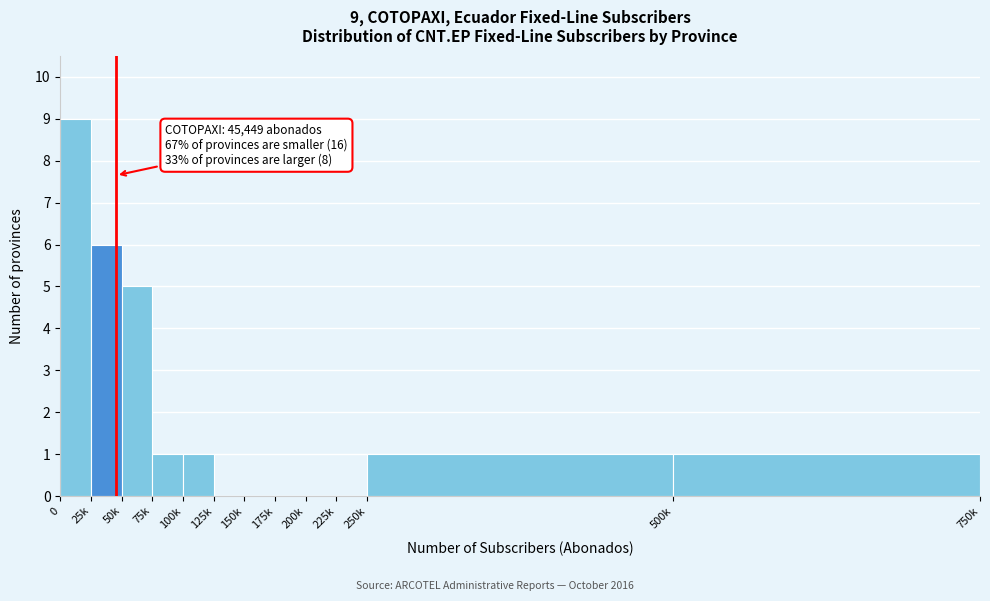

Reading left to right, what are all the values shown in this chart?

0=9	25k=6	50k=5	75k=1	100k=1	125k=0	150k=0	175k=0	200k=0	225k=0	250k=1	500k=1